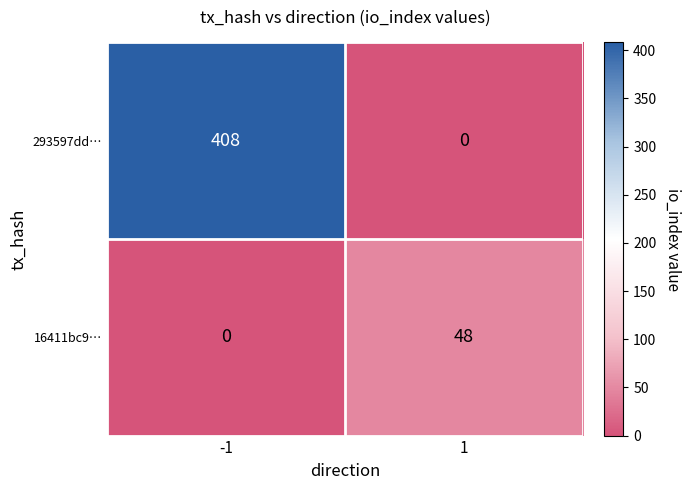

How many values in the 16411bc9… series are below 48?

1